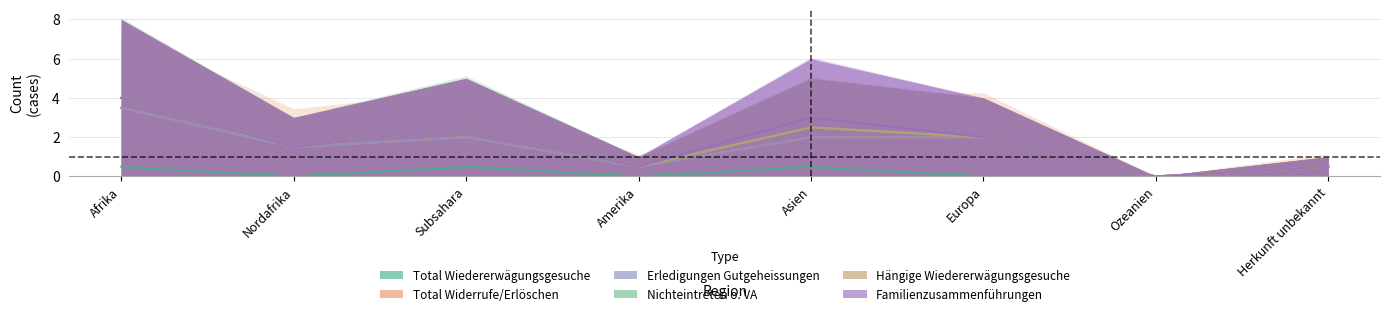

What is the approximate value of Total Wiedererwägungsgesuche at Afrika?

1